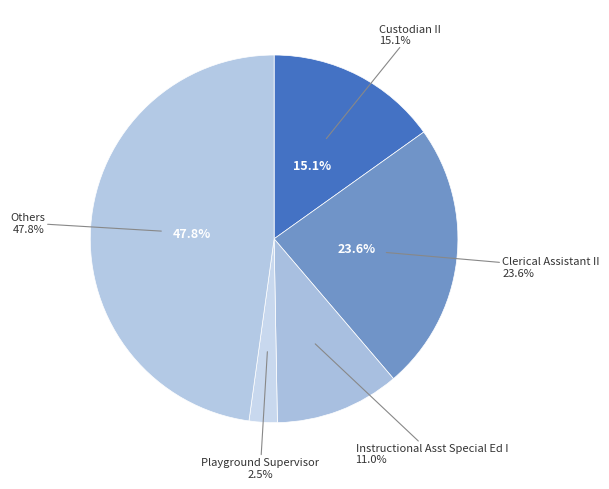

Is it true that School Safety Monitor is 15% of the pie?

False